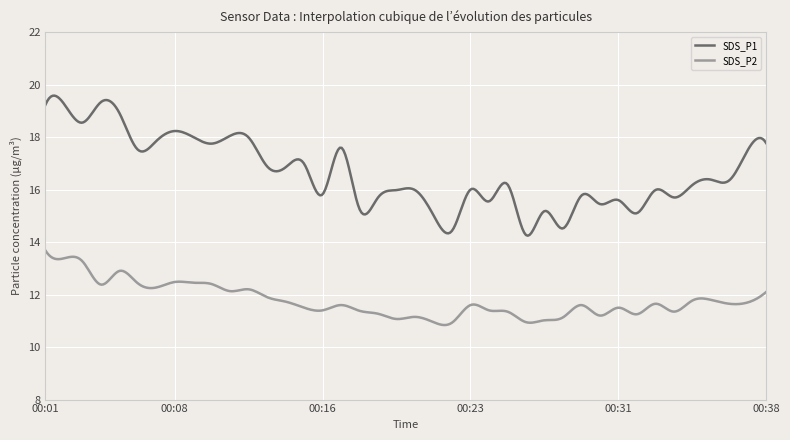

What is the sum of all SDS_P1 values?

6652.1